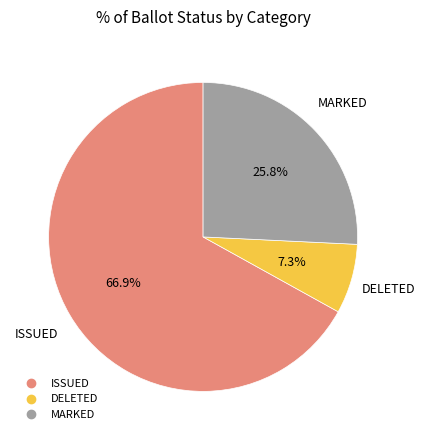

Is there any slice that represents more than half of the pie?

Yes